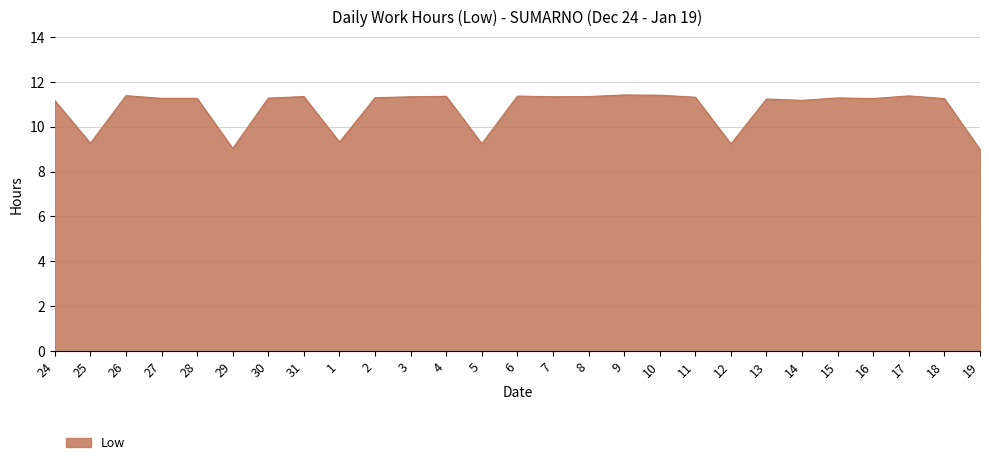

What is the smallest value displayed?

9.0